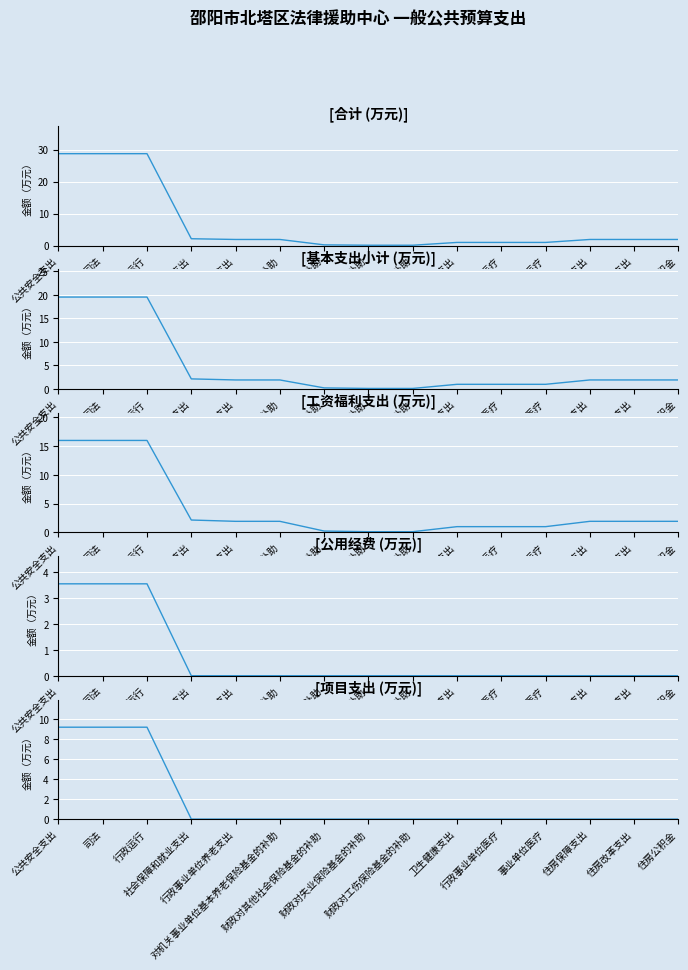

What is the label of the 11th point from the right?

行政事业单位养老支出